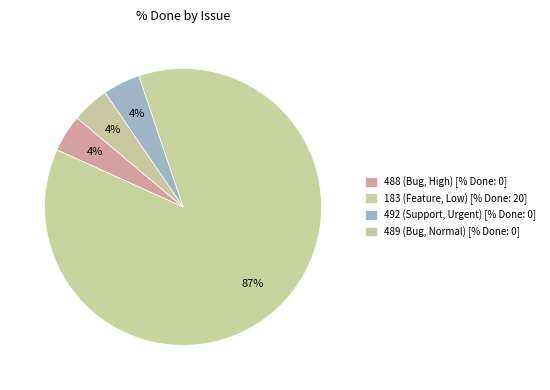

Count the number of slices in the pie.

4